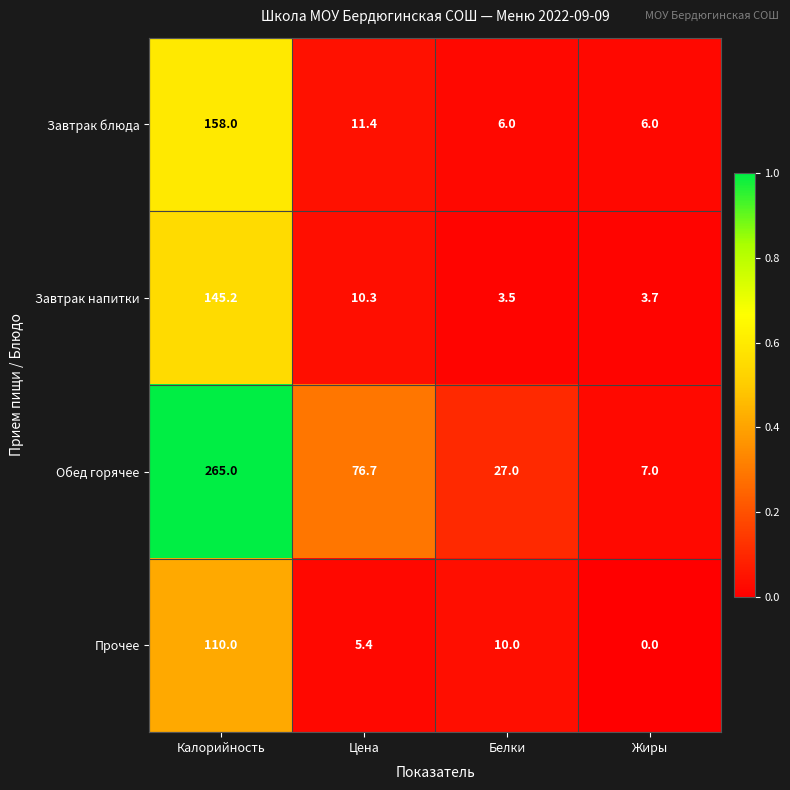

Reading right to left, list all the values displayed in this chart.

Завтрак блюда: 6.0	6.0	11.4	158.0
Завтрак напитки: 3.7	3.5	10.3	145.2
Обед горячее: 7.0	27.0	76.7	265.0
Прочее: 0.0	10.0	5.4	110.0